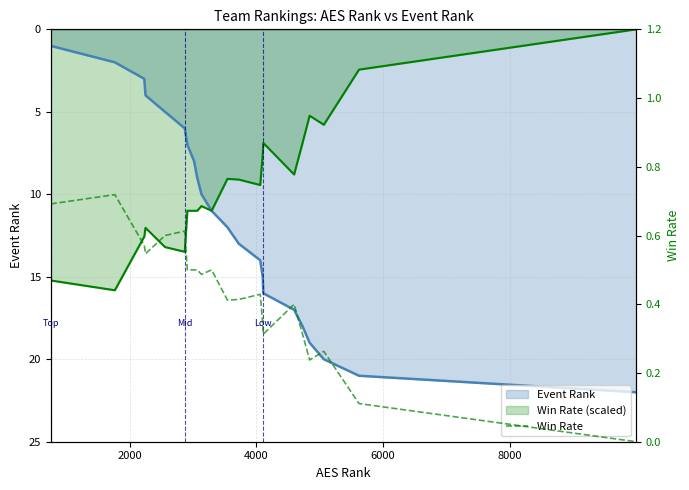

True or false: the data shows 0.8 at 10.

False